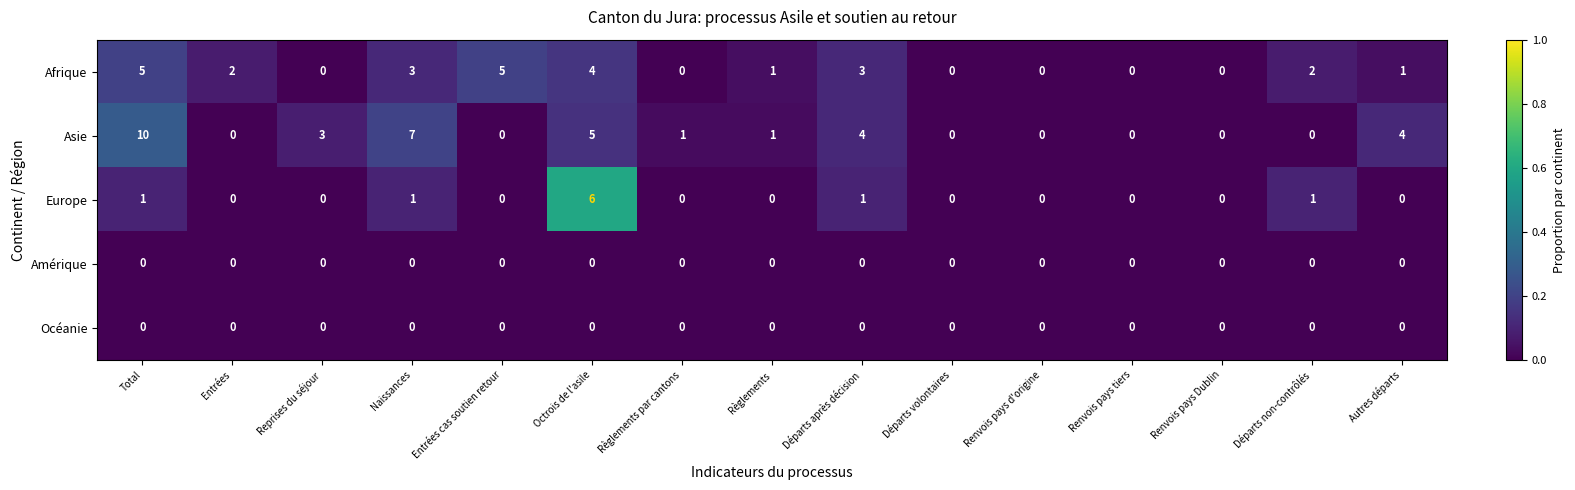

What is the spread (max minus min) of values at Entrées cas soutien retour?

5